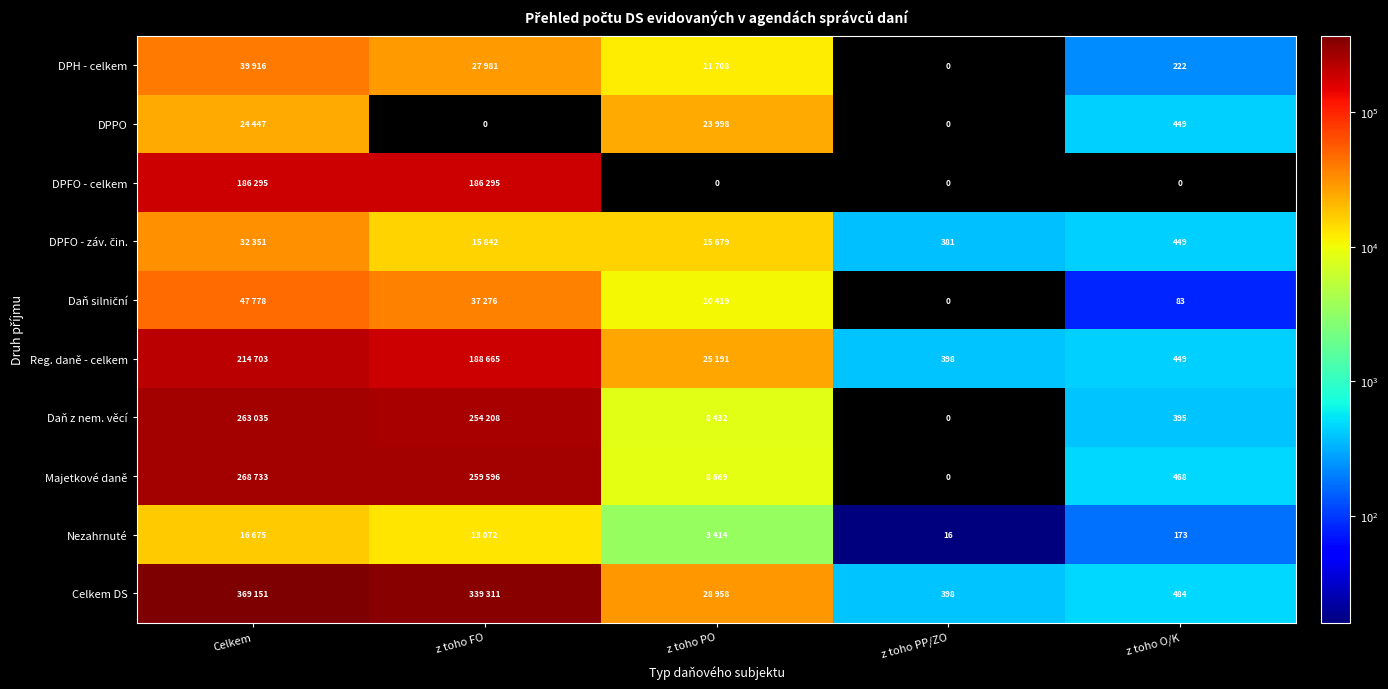

The value of Reg. daně - celkem at z toho O/K is 449. True or false?

True